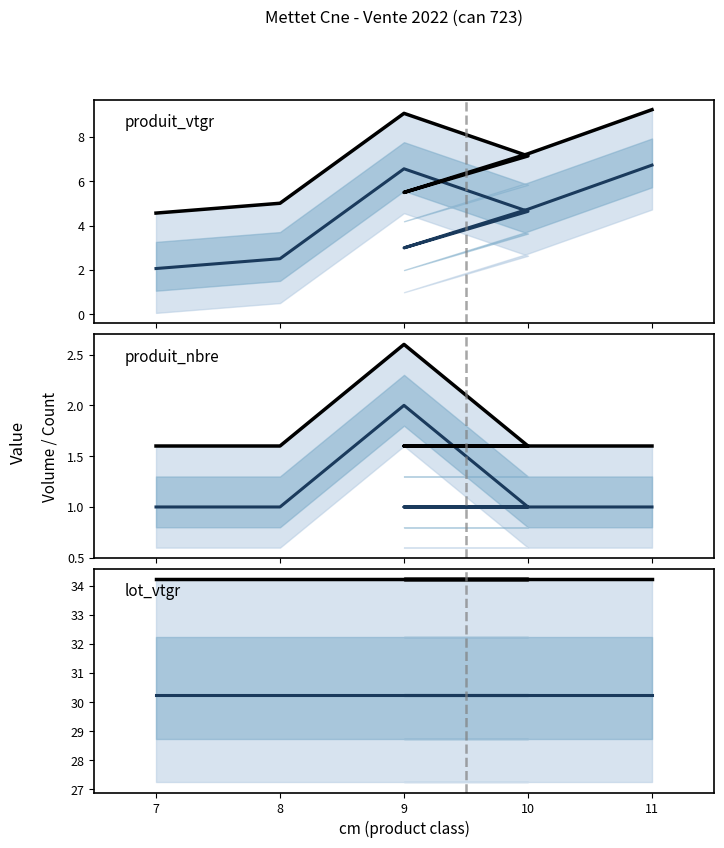

What is the value of the produit_vtgr (median) point at the 1st from the left?

2.1